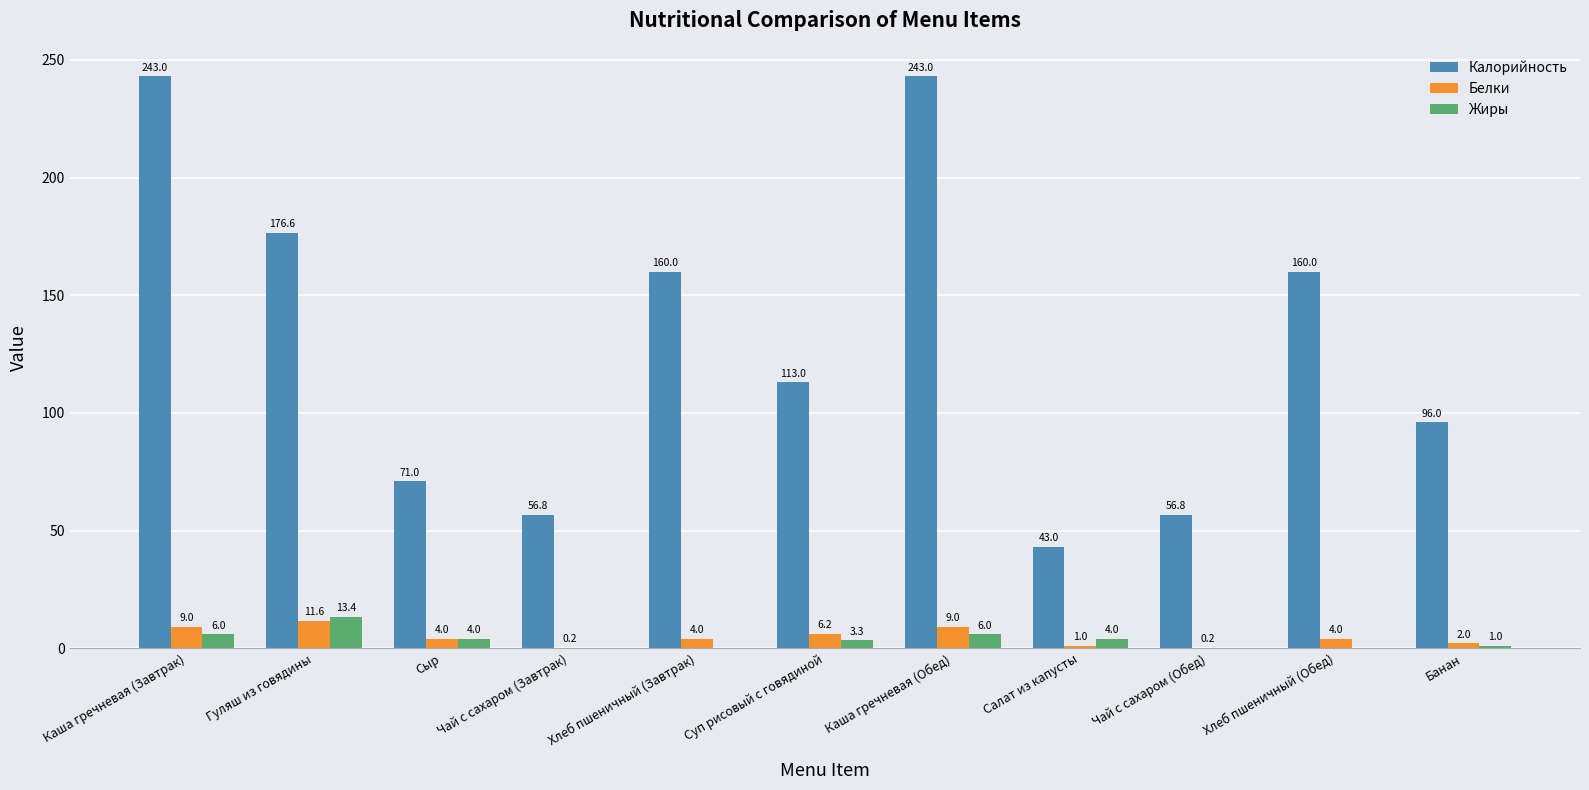

What is the approximate value of Жиры at Каша гречневая (Обед)?

6.0